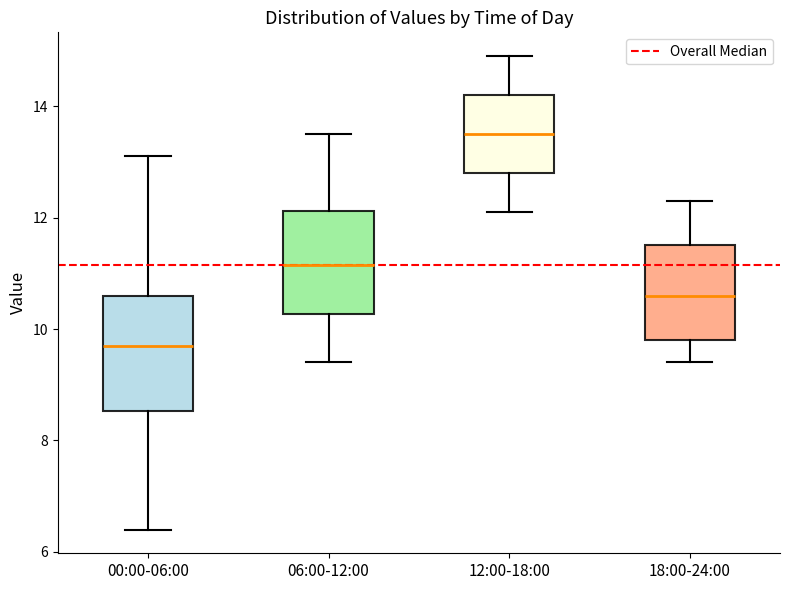

Reading left to right, transcribe this box plot: for each box, give where its median line is, the range the box spans, and where its two whiskers end, as read against the y-axis. The values are not printed on the chart, so give them approximately, as read against the axis.

00:00-06:00: median 9.8, box 8.6 to 10.6, whiskers 6.4 to 13.2
06:00-12:00: median 11.2, box 10.2 to 12.2, whiskers 9.4 to 13.6
12:00-18:00: median 13.6, box 12.8 to 14.2, whiskers 12.2 to 15.0
18:00-24:00: median 10.6, box 9.8 to 11.6, whiskers 9.4 to 12.4